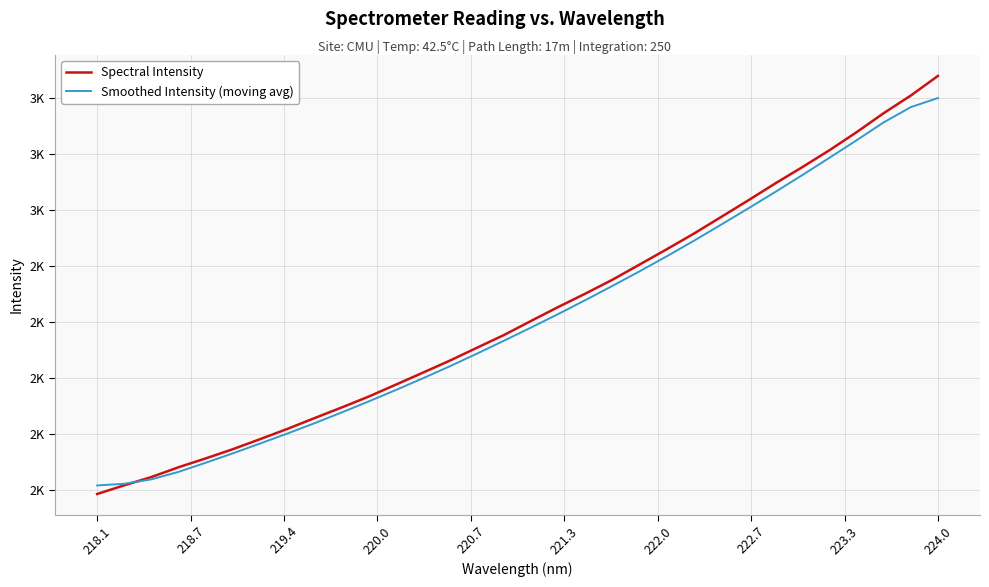

What are all the series names shown in the legend?

Spectral Intensity, Smoothed Intensity (moving avg)